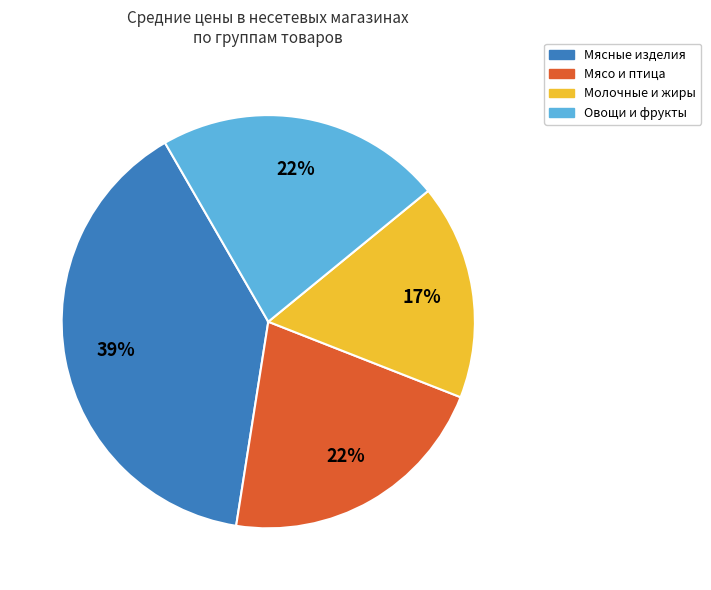

Count the number of slices in the pie.

4